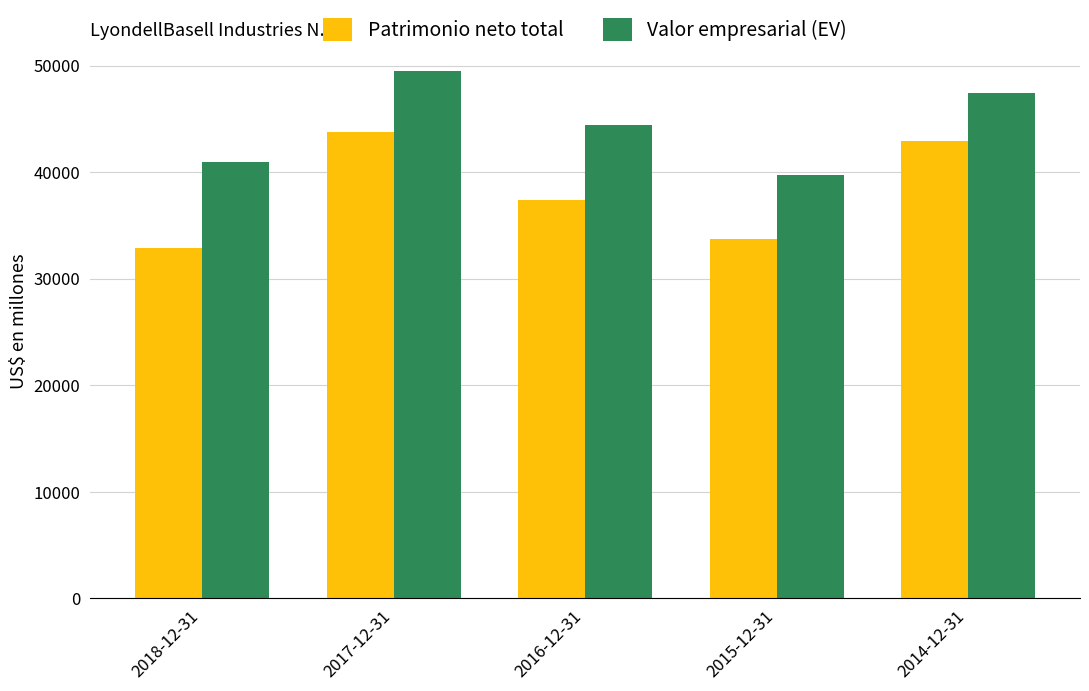

What is the maximum value shown in the chart?

49514